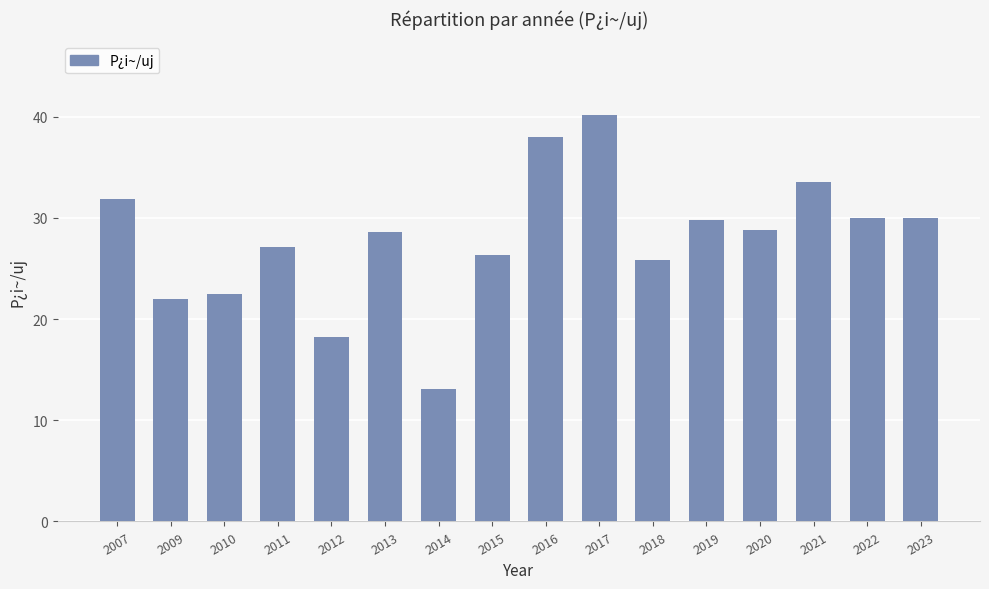

Where does the data first go above 28?

2007